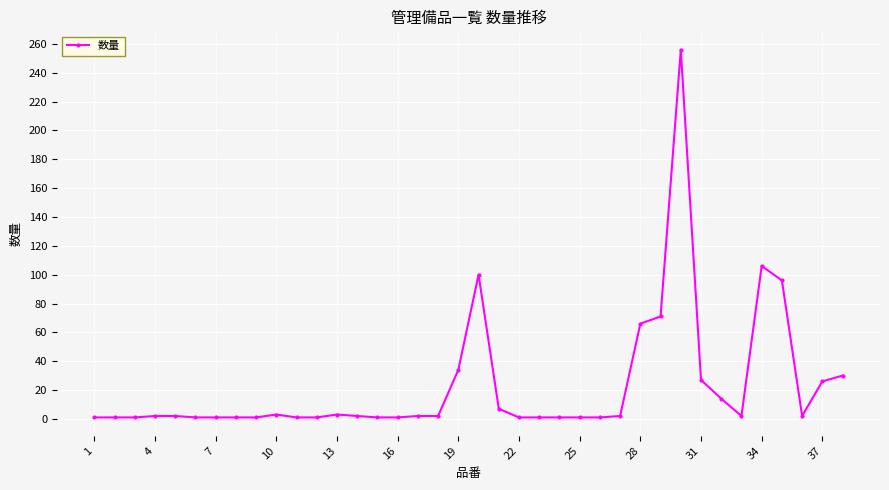

What is the sum of all values?

871